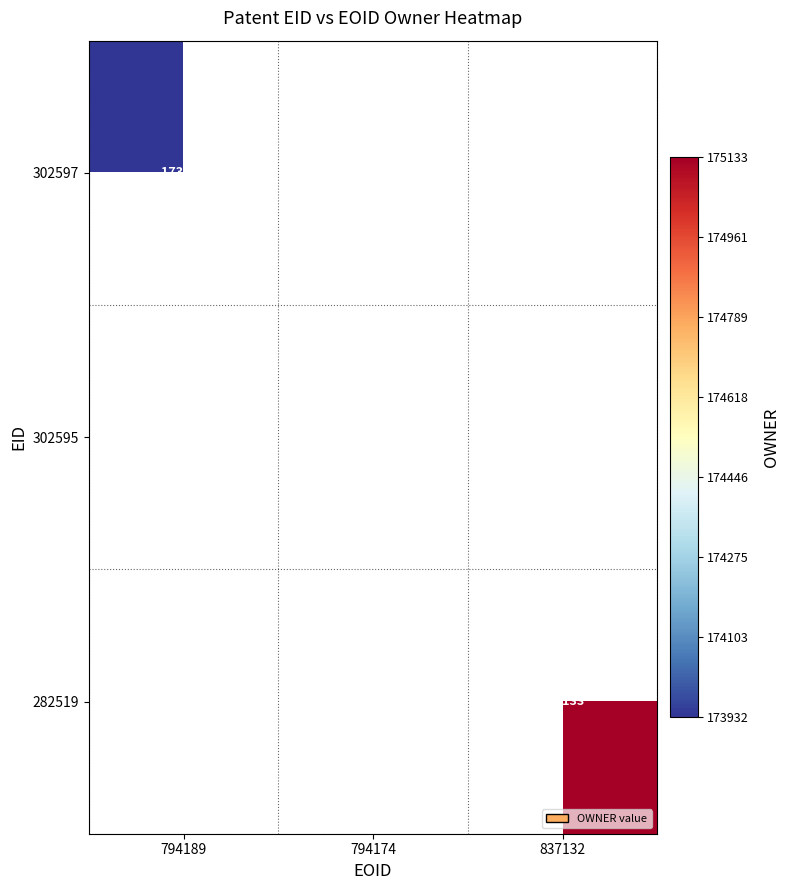

True or false: 302595 has a value of 42380 at 794174.

False